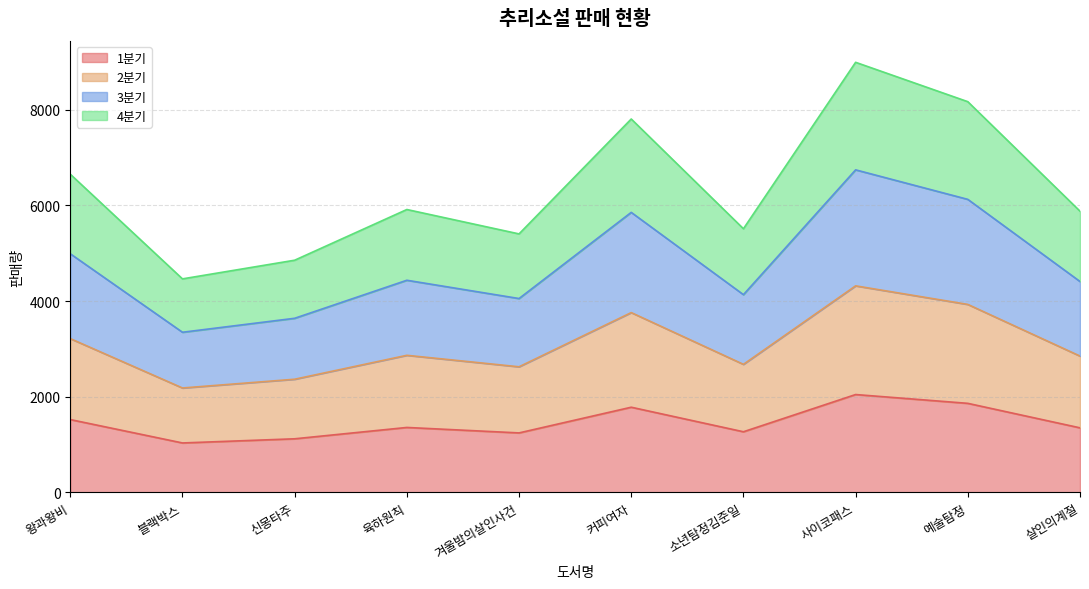

How many interior local peaks does the 2분기 series have?

3